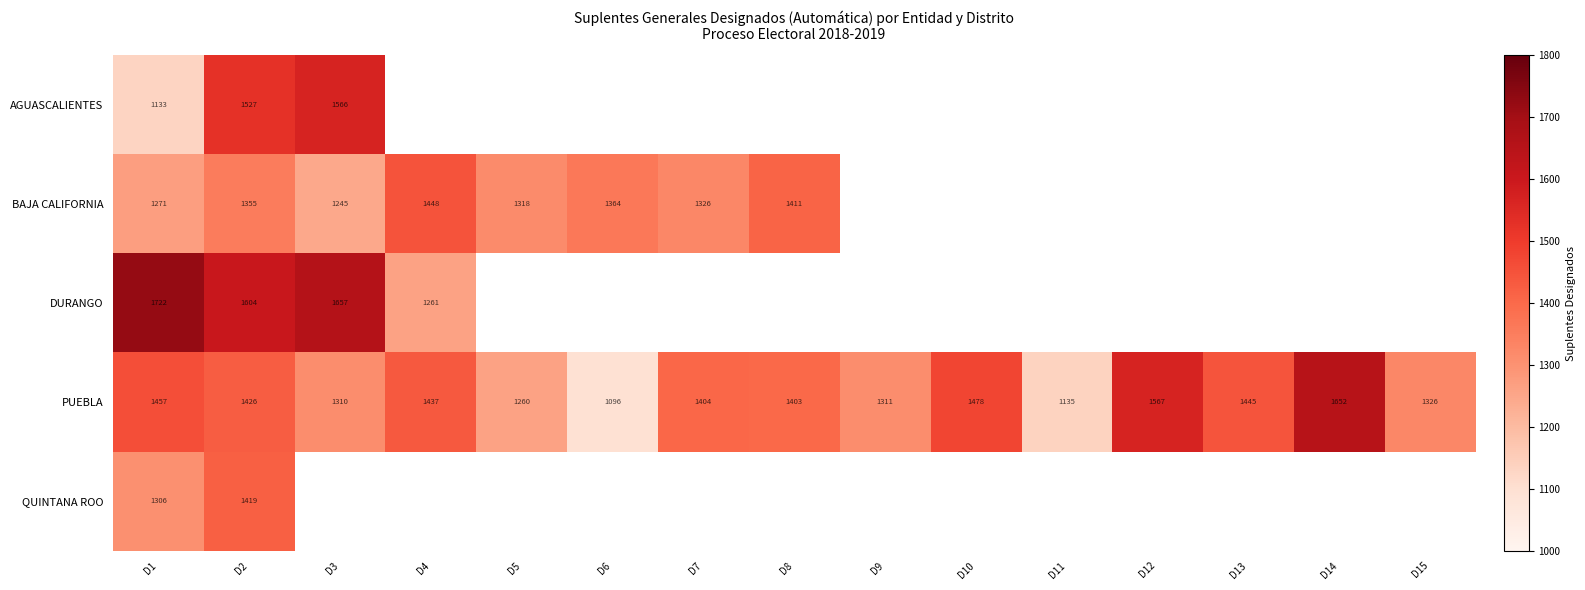

Rank the categories by PUEBLA value from highest to lowest.

D14, D12, D10, D1, D13, D4, D2, D7, D8, D15, D9, D3, D5, D11, D6